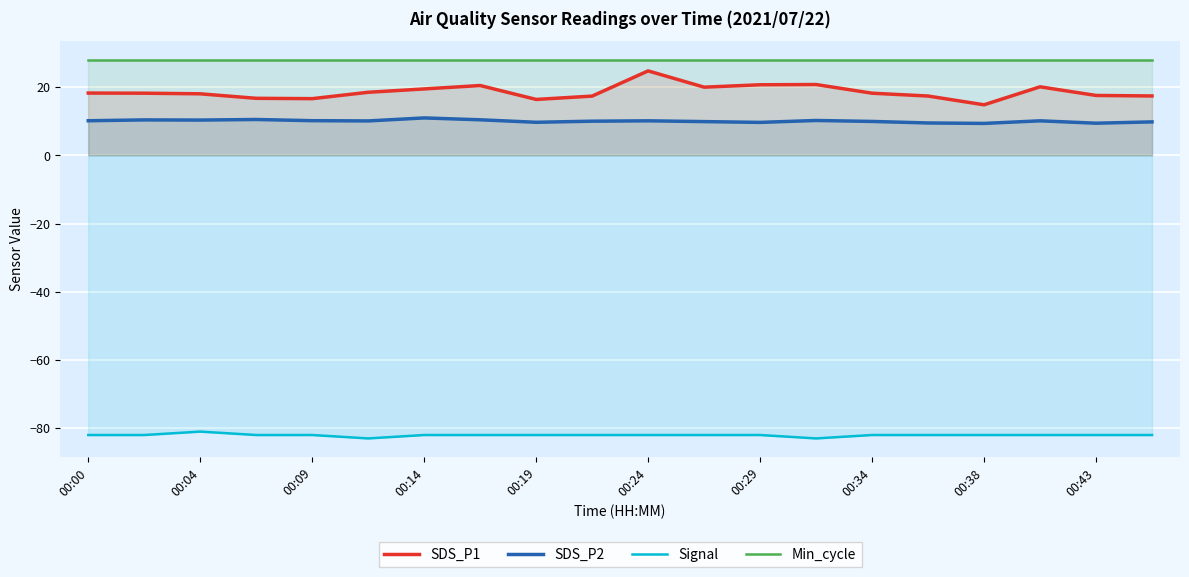

True or false: SDS_P1 has a value of 18.1 at 00:04.

True